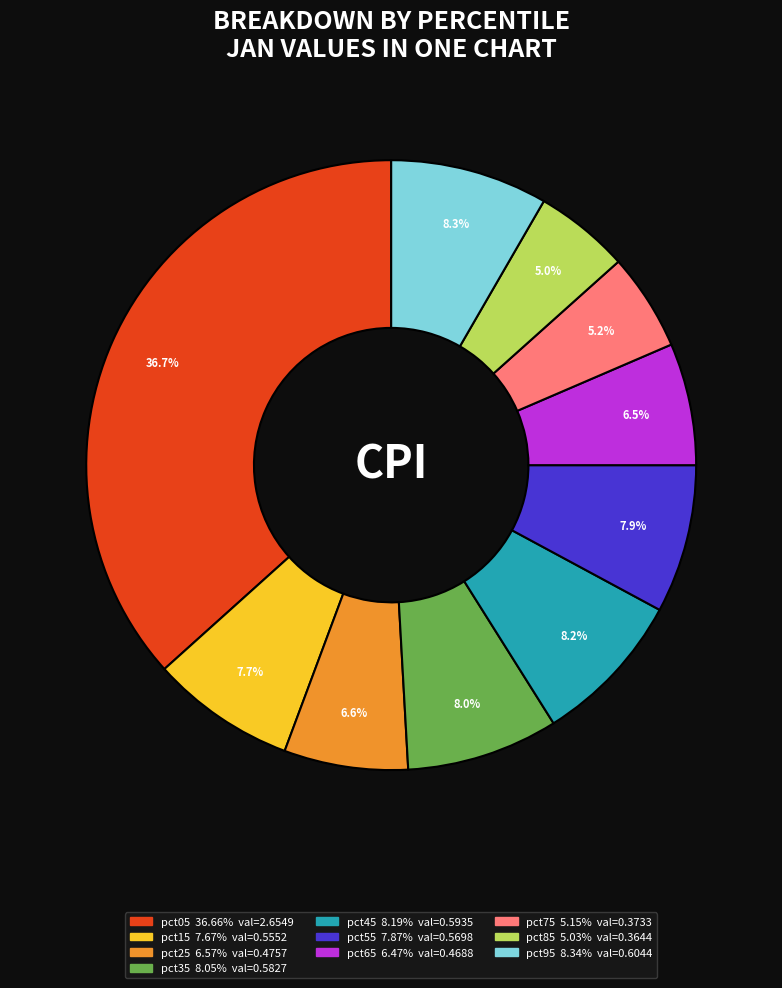

To the nearest percent, what is the combined percentage of pct55 and pct95?

16%